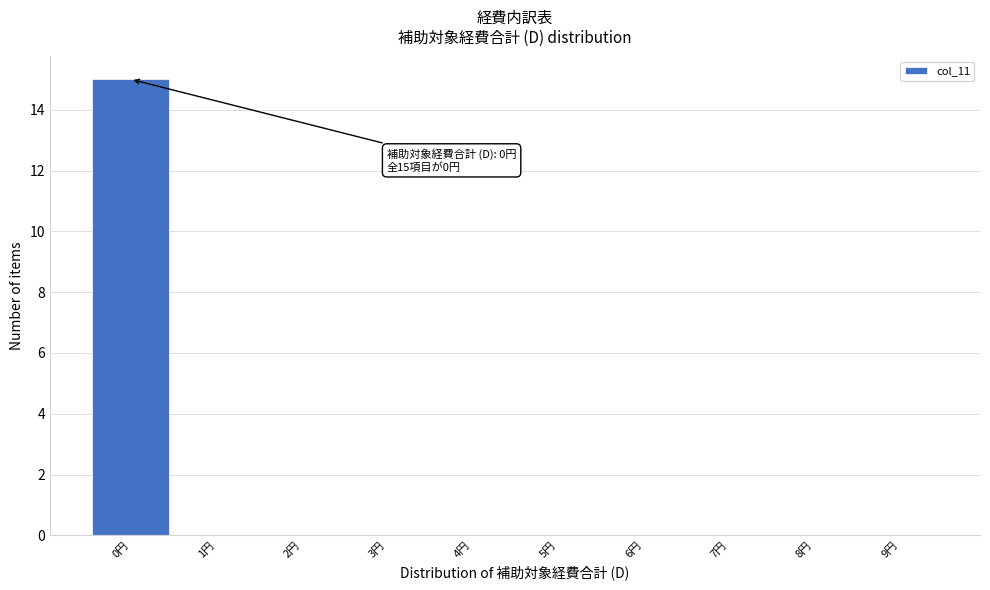

Over which range of the x-axis is the bar tallest?

-0.5 to 0.5